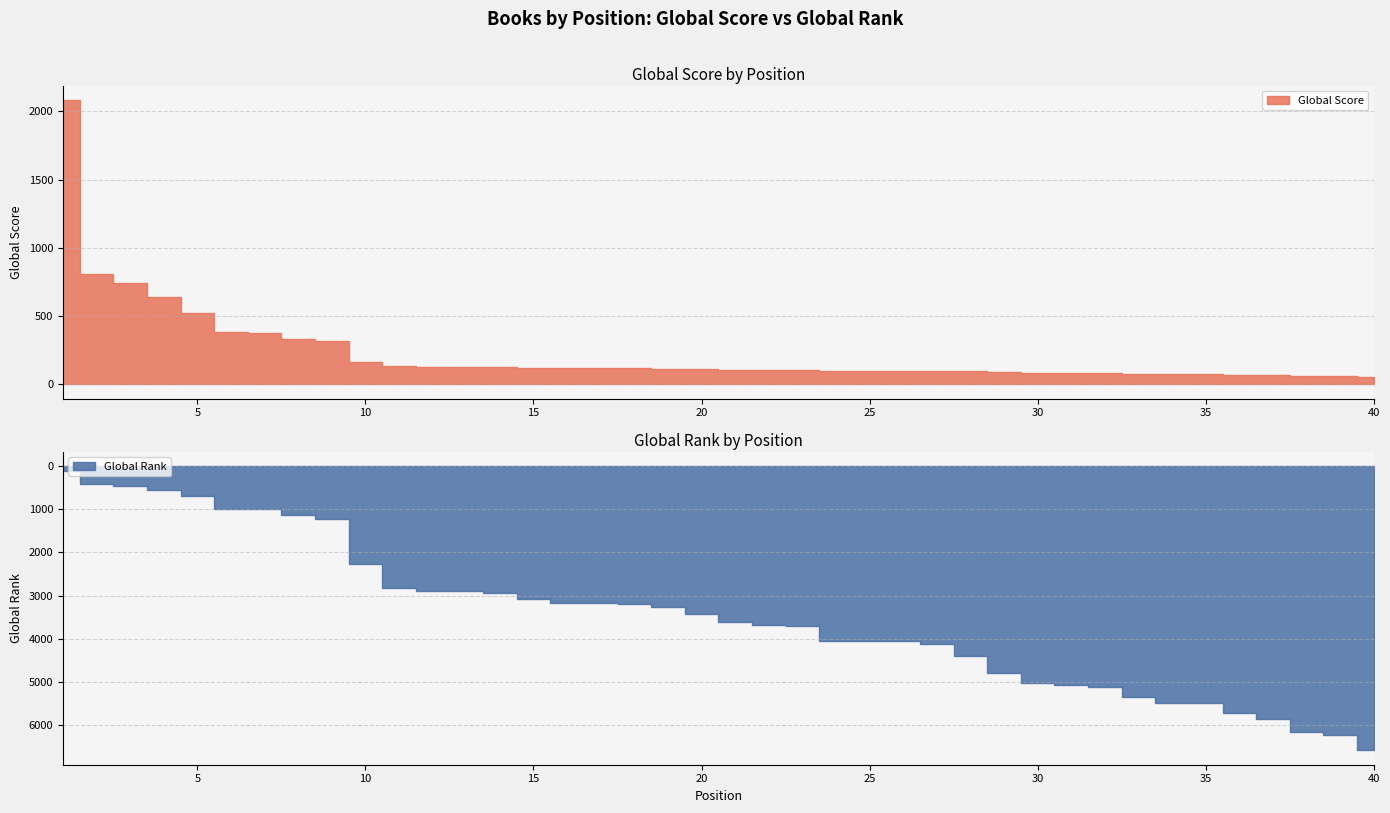

Reading left to right, list all the values displayed in this chart.

Global Score: 2085	808	743	636	524	380	375	335	315	161	134	130	130	128	121	119	119	118	114	109	107	105	105	100	100	100	98	95	87	83	82	80	77	74	73	70	68	64	63	56
Global Rank: 112	420	467	556	704	990	1004	1140	1230	2268	2825	2890	2890	2935	3084	3169	3179	3192	3276	3435	3613	3690	3696	4061	4061	4061	4115	4405	4800	5023	5081	5123	5348	5482	5496	5729	5854	6152	6232	6590